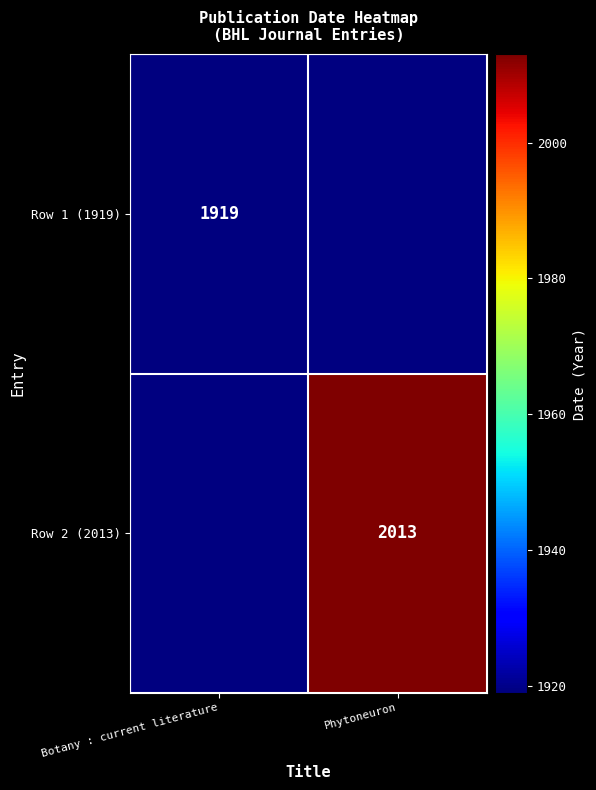

The value of Row 2 (2013) at Phytoneuron is 868. True or false?

False